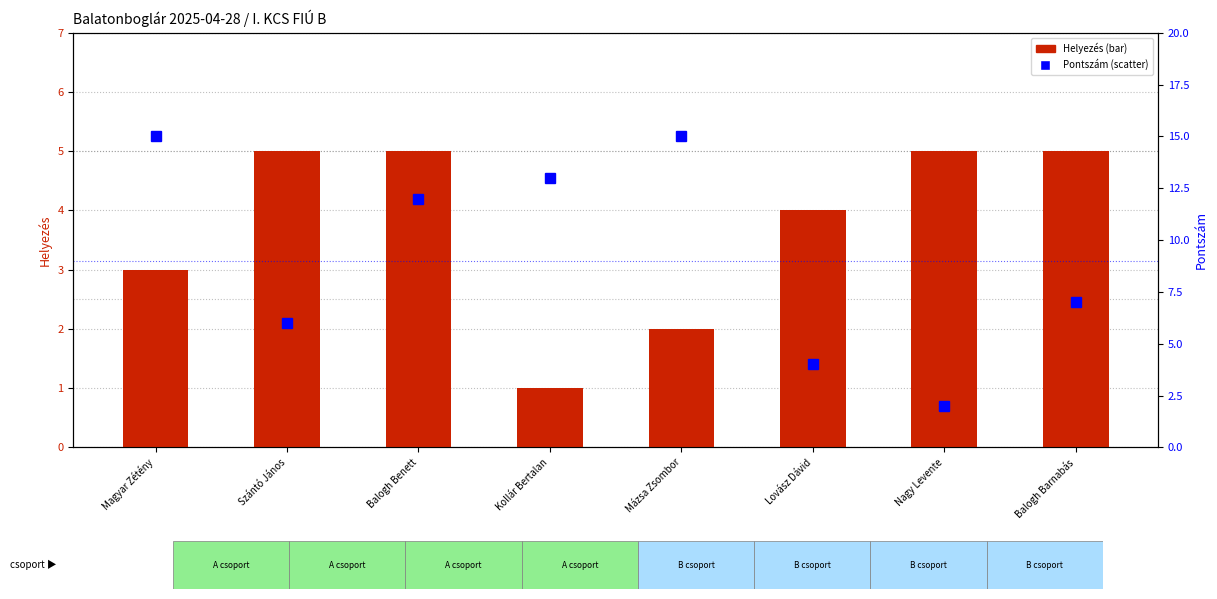

At which category is the sum across all series the highest?

Magyar Zétény